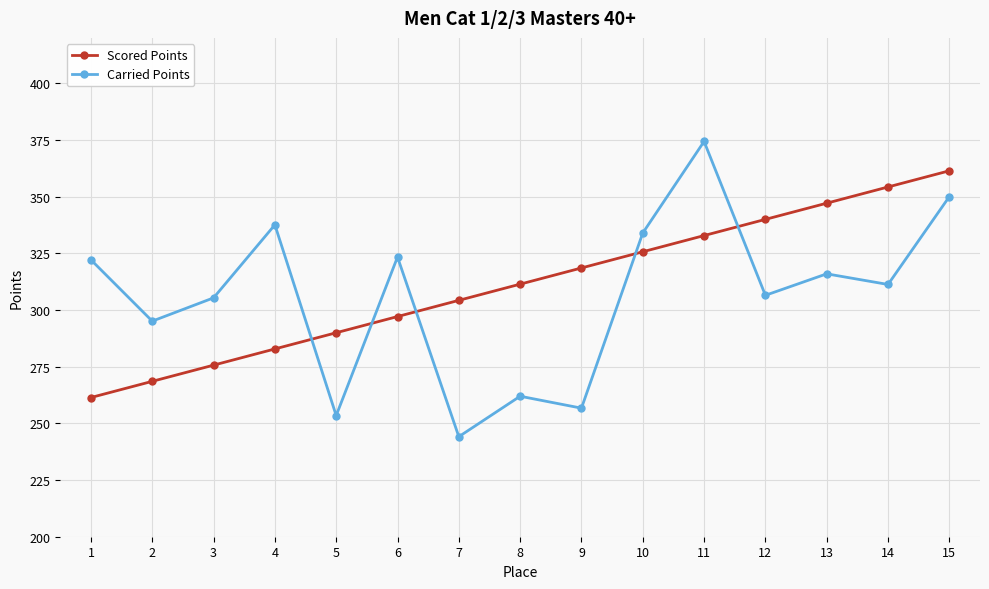

What is the difference between the maximum and minimum values in the Scored Points series?

100.0